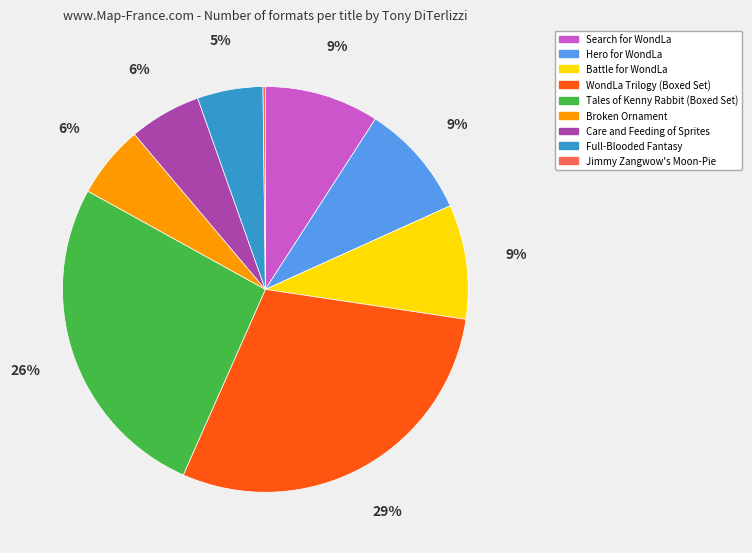

Is WondLa Trilogy (Boxed Set) the majority of the pie?

No